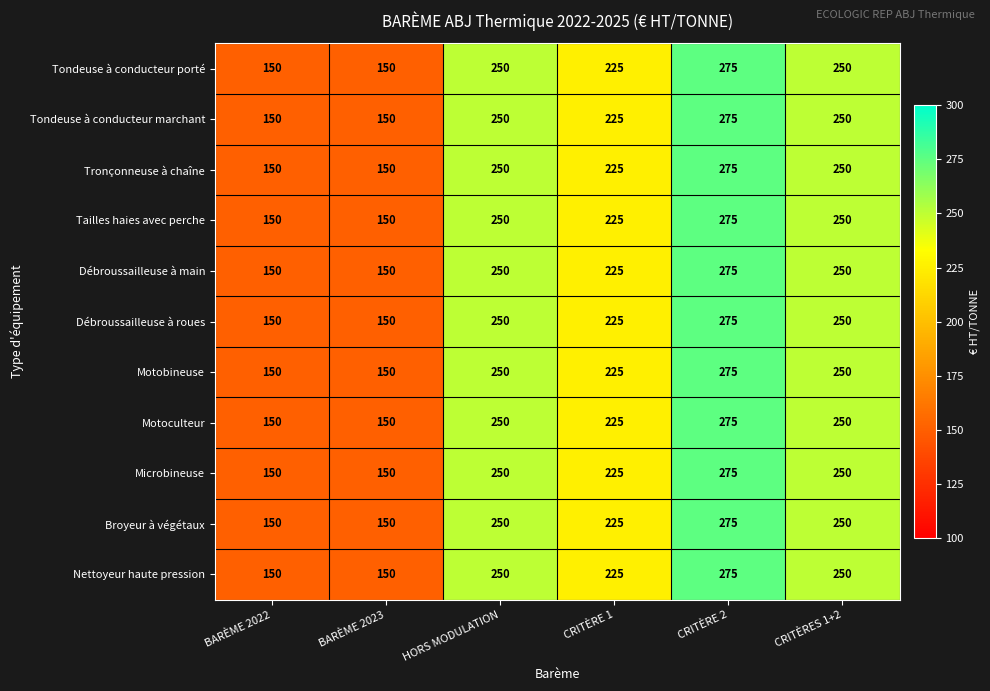

At which category is the sum across all series the highest?

CRITÈRE 2